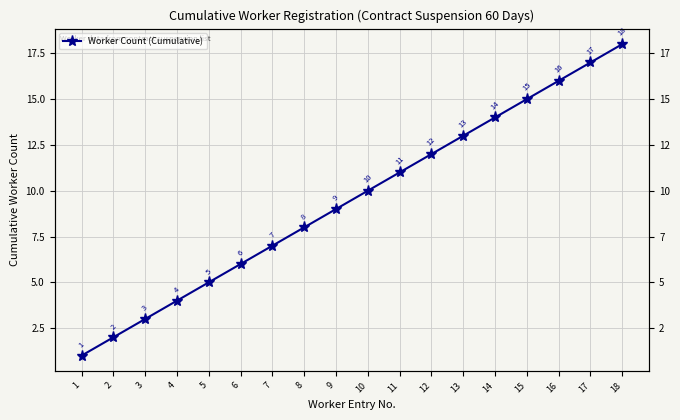

Reading left to right, transcribe all the data shown in this chart.

1	2	3	4	5	6	7	8	9	10	11	12	13	14	15	16	17	18